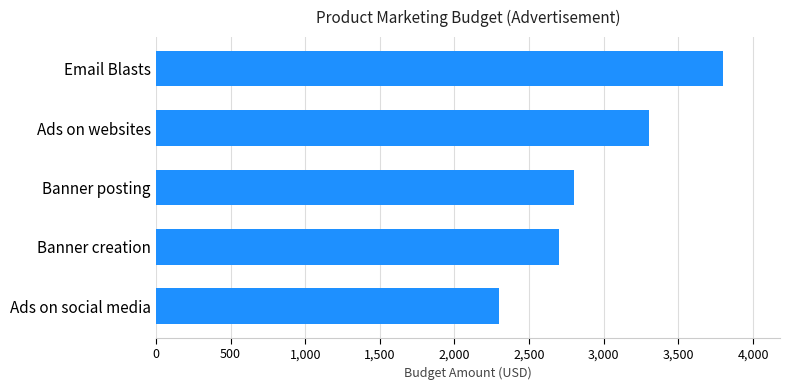

Which has a higher value, Ads on websites or Banner posting?

Ads on websites